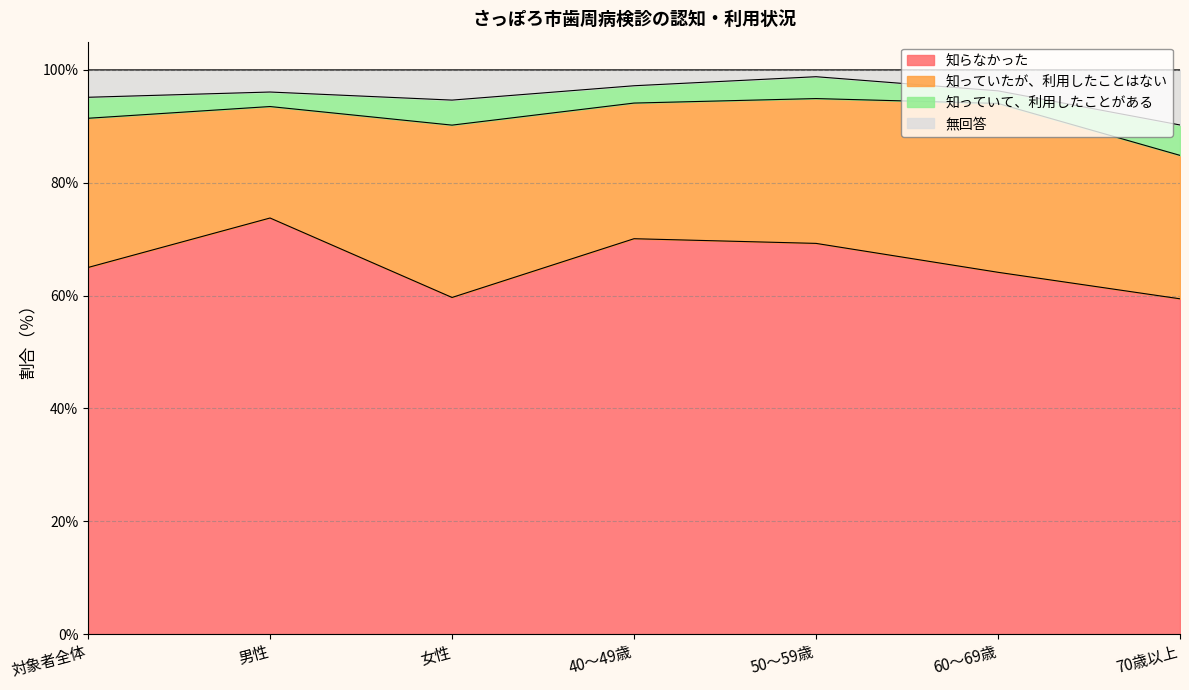

The 無回答 series shows 65.4 at 40～49歳. True or false?

False